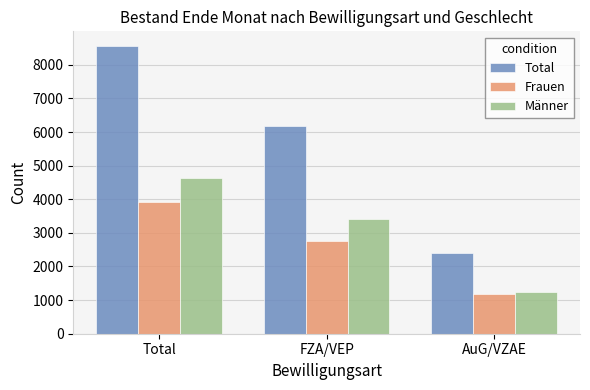

What is the difference between the maximum and minimum values in the Männer series?

3405